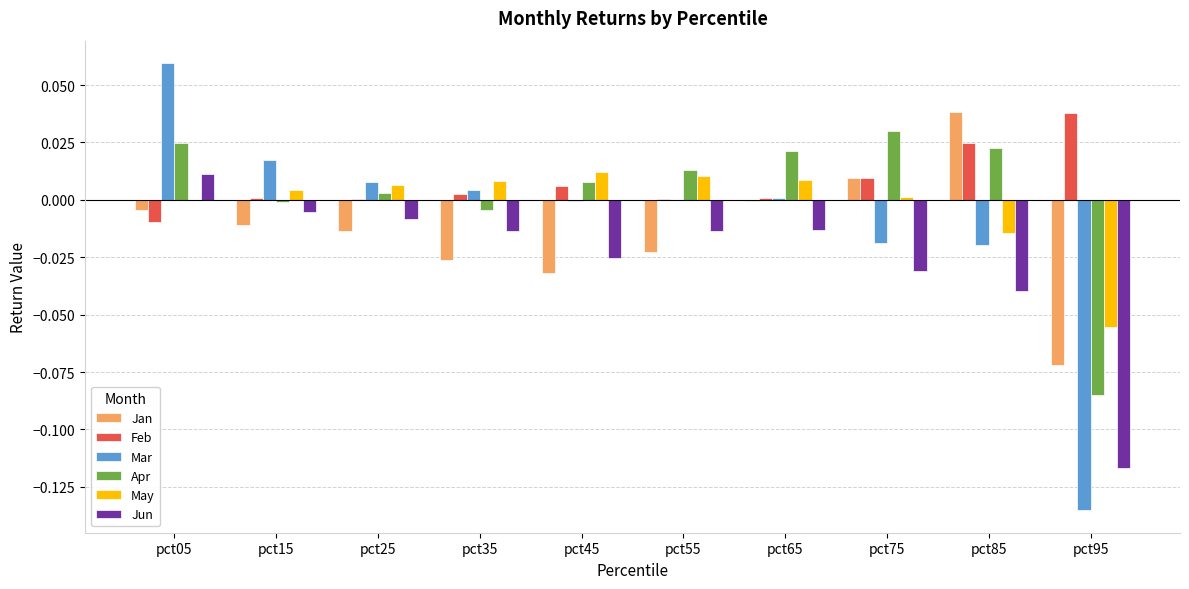

Is it true that Mar equals 0.0 at pct35?

True